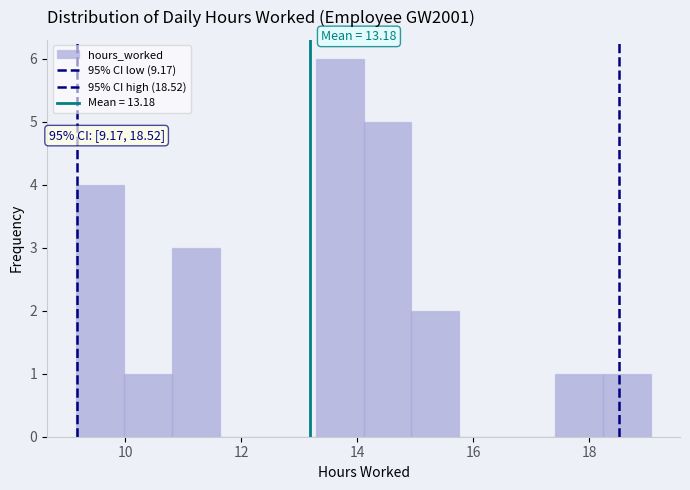

Which range on the x-axis has the tallest bar?

13.2 to 14.2